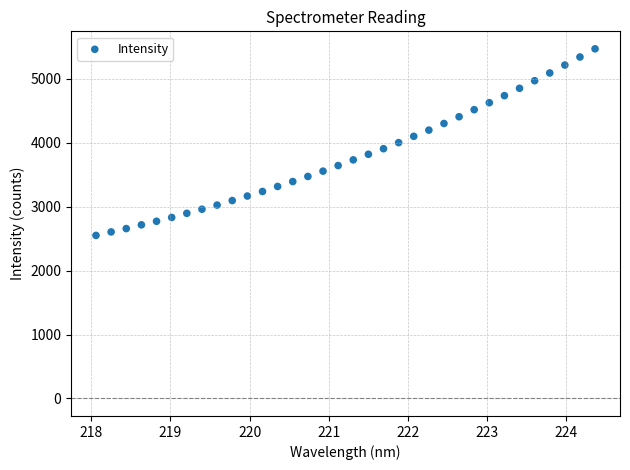

What is the range of Y values (max minus min)?

2918.1